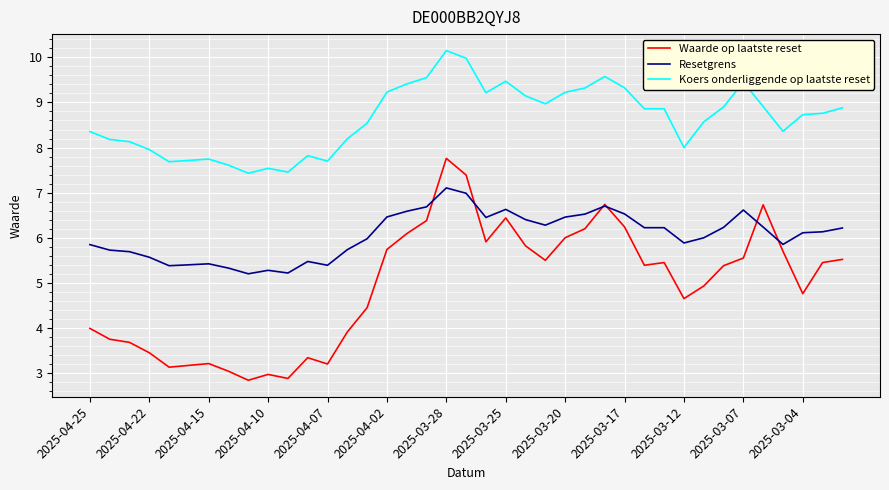

True or false: Koers onderliggende op laatste reset and Resetgrens intersect in this chart.

False